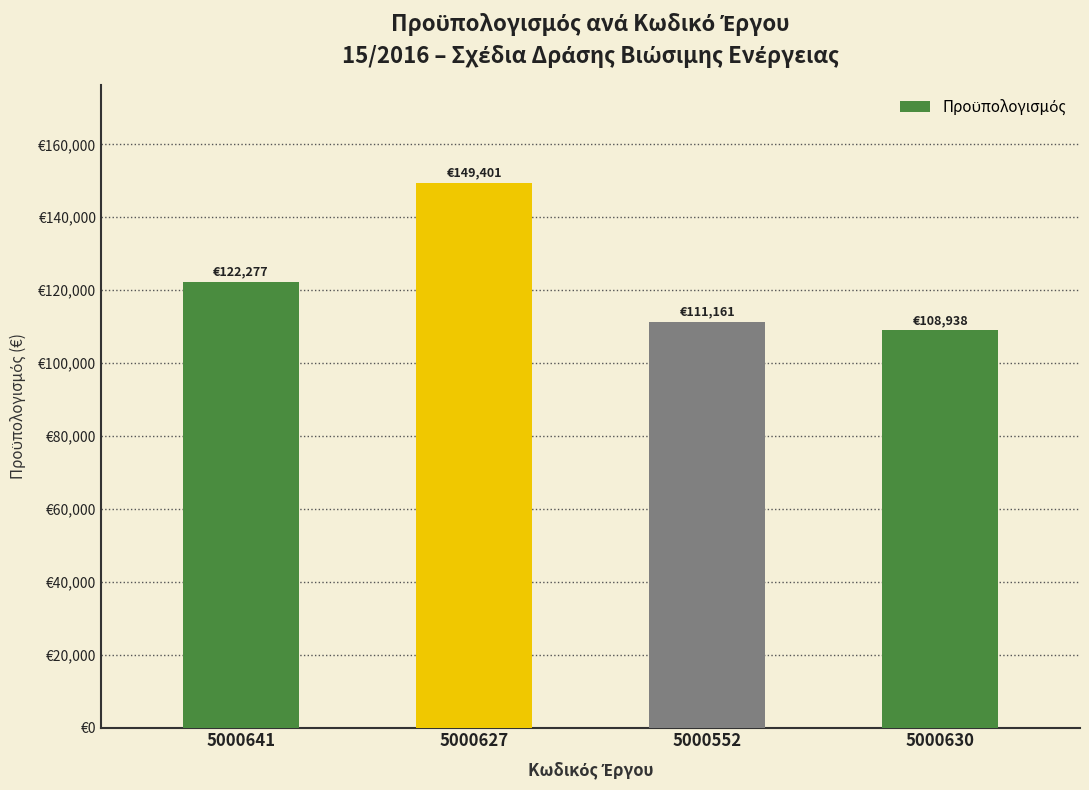

Reading left to right, what are all the values shown in this chart?

122277.4	149400.7	111161.2	108938.0